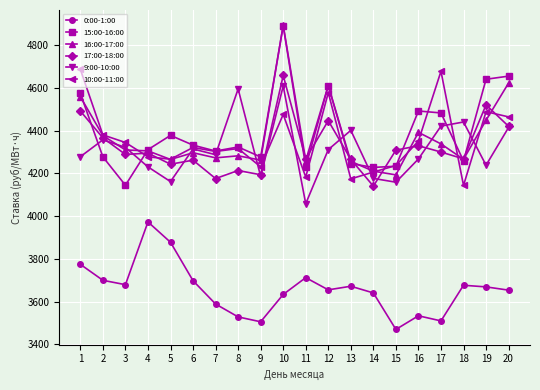

Which series changed the most between 17 and 18?

10:00-11:00